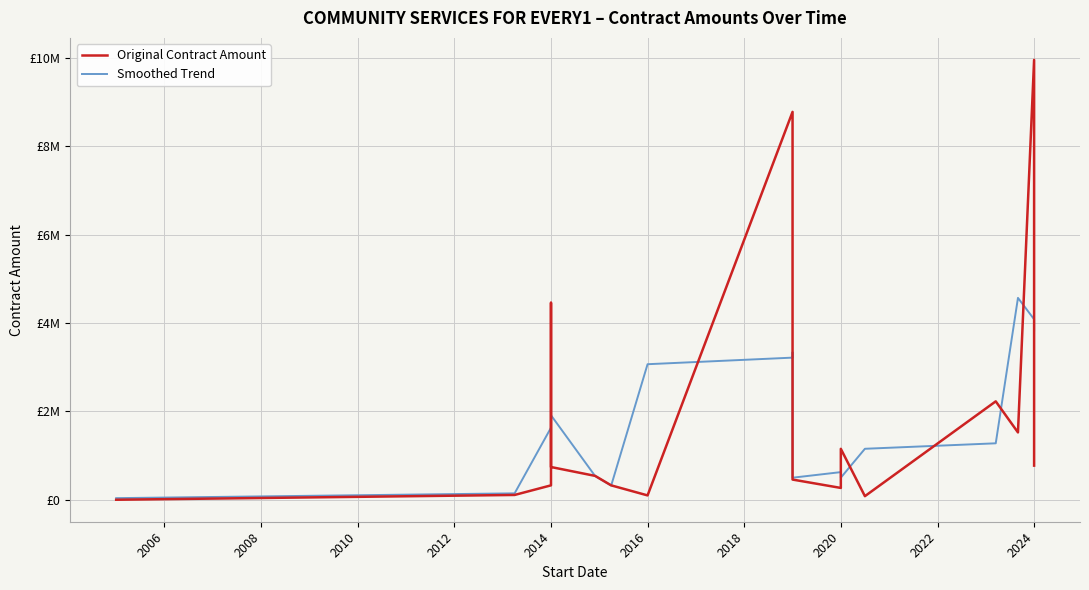

Reading left to right, list all the values displayed in this chart.

Original Contract Amount: 308.0	108547.0	325869.0	4457057.0	740646.0	539708.0	325649.0	98216.0	8776625.0	772389.0	456749.0	267300.0	1152000.0	81370.0	2226591.6	1523291.0	9952911.0	772389.0
Smoothed Trend: 36387.7	144908.0	1630491.0	1841190.7	1912470.3	535334.3	321191.0	3066830.0	3215743.3	3335254.3	498812.7	625349.7	500223.3	1153320.5	1277084.2	4567597.9	4082863.7	3832563.0